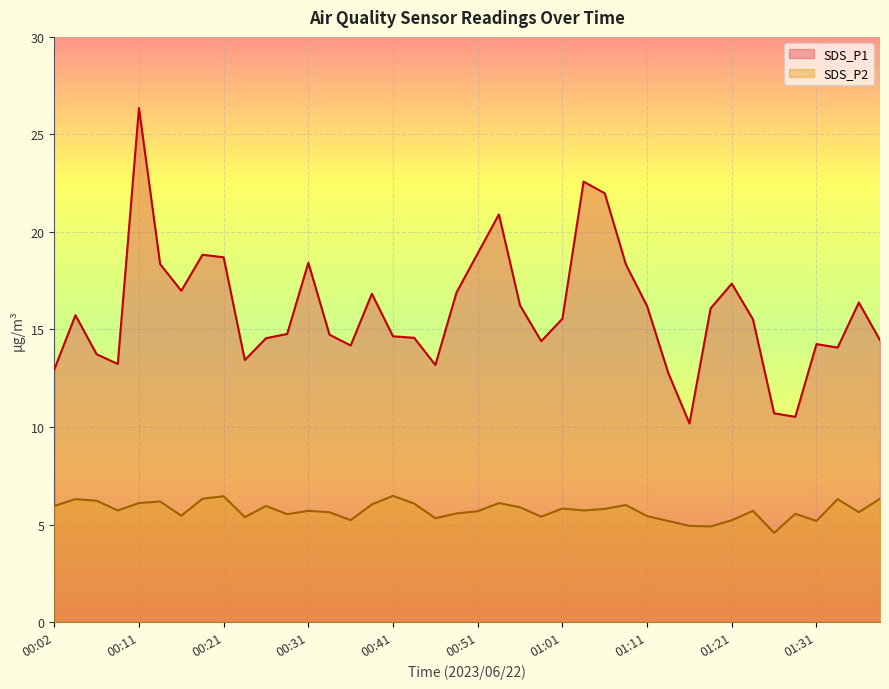

Rank the series by their average value, from lowest to highest.

SDS_P2, SDS_P1